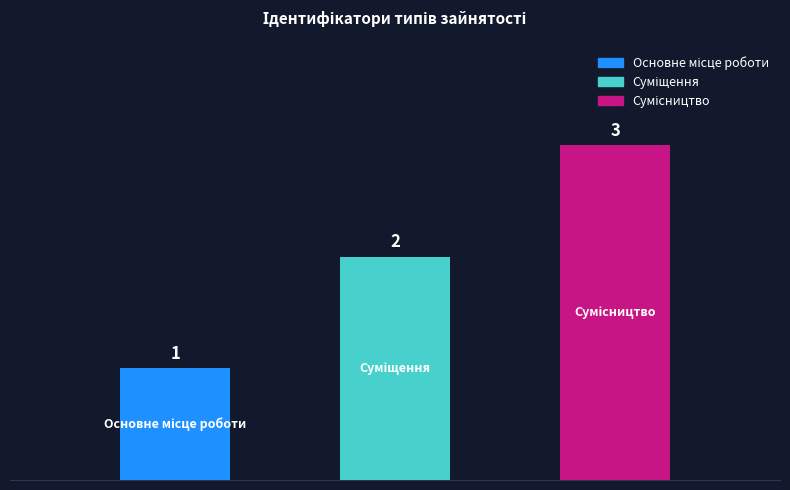

What is the maximum value shown in the chart?

3